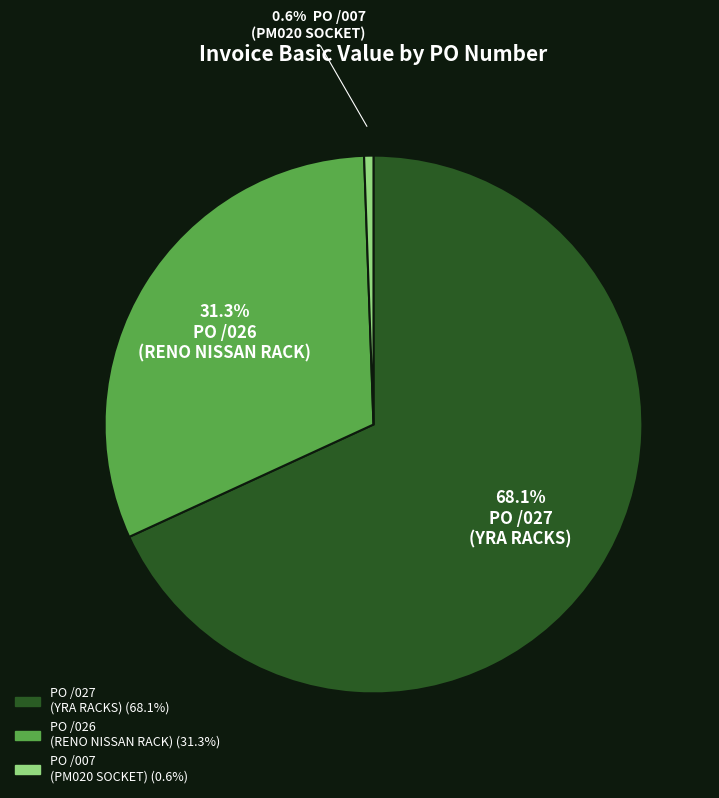

Does any single category account for the majority?

Yes